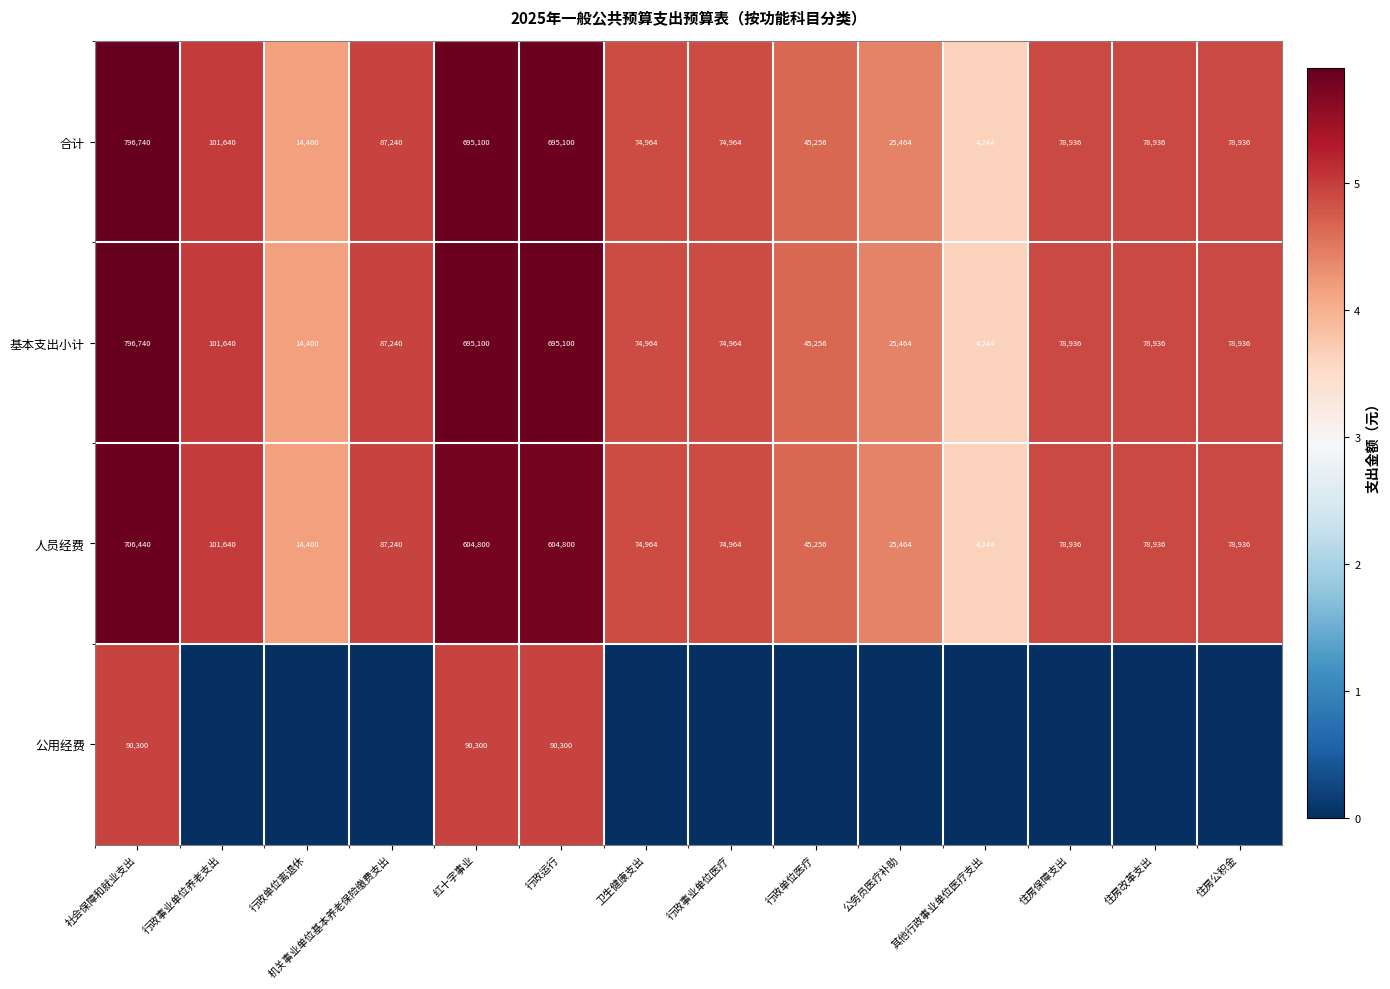

What is the highest value of the 合计 series?

796740